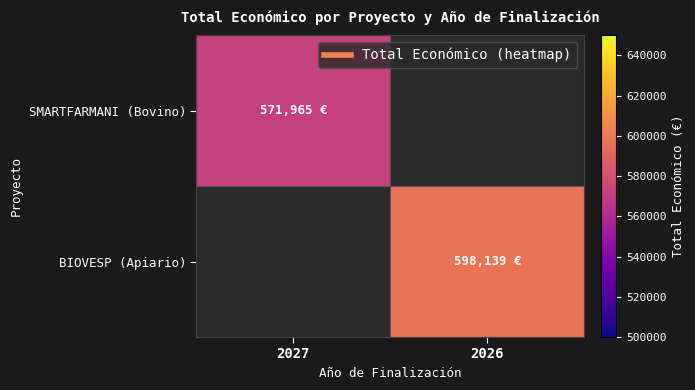

List the labels in order of SMARTFARMANI (Bovino) value, largest first.

2027, 2026